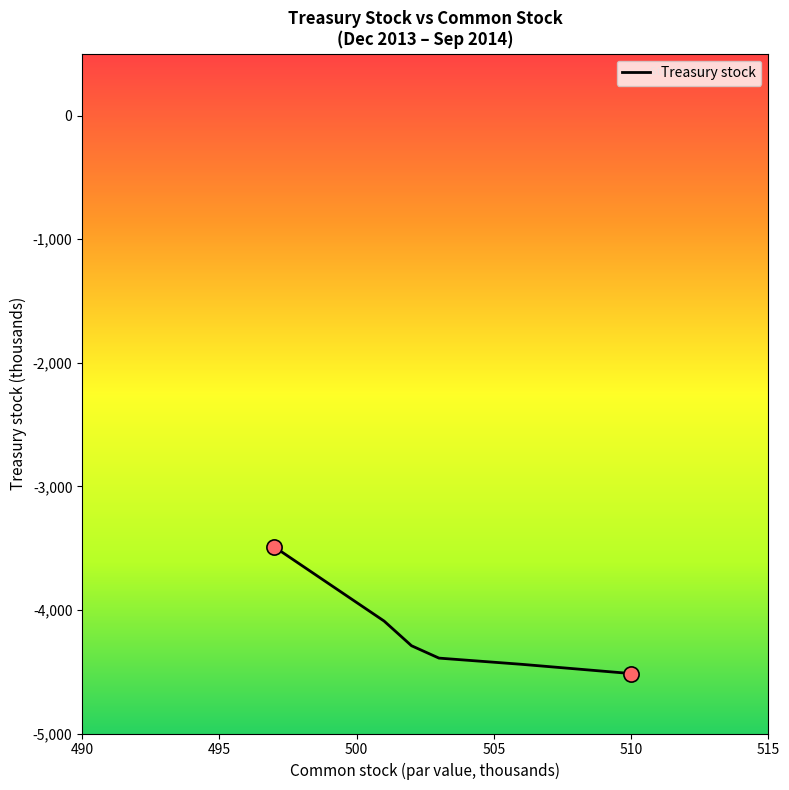

True or false: there are more than 2 points higher than both neighbors.

False